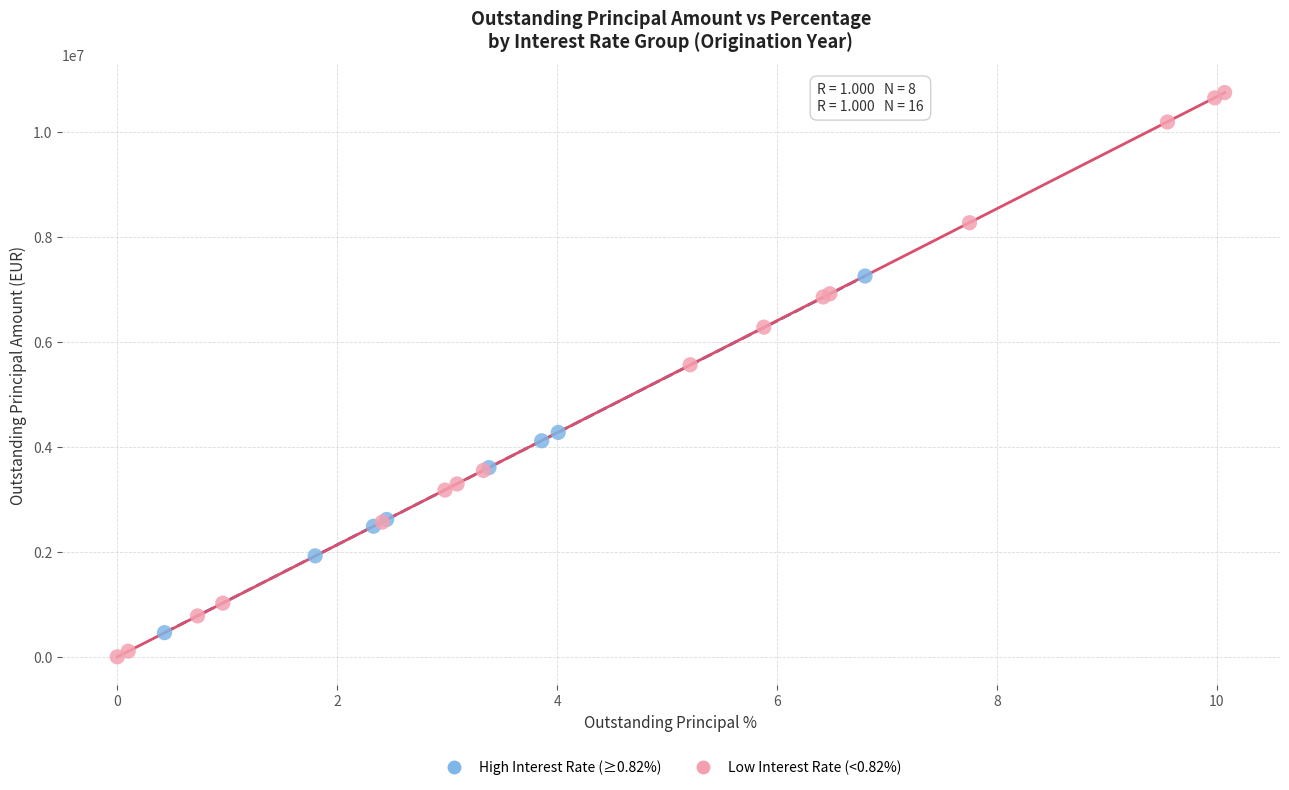

Which series reaches the maximum Y coordinate?

Low Interest Rate (<0.82%)